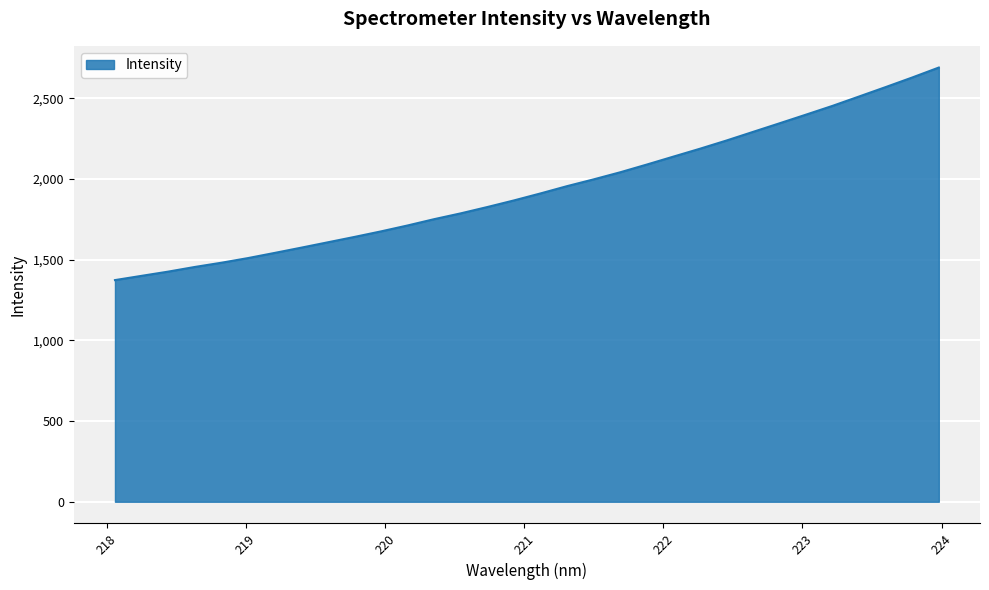

What is the greatest value displayed?

2690.6